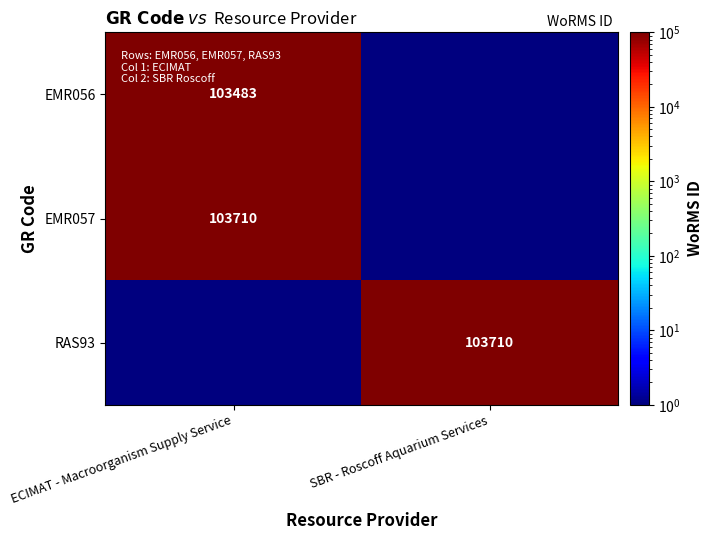

Is it true that EMR056 equals 103483.0 at ECIMAT - Macroorganism Supply Service?

True